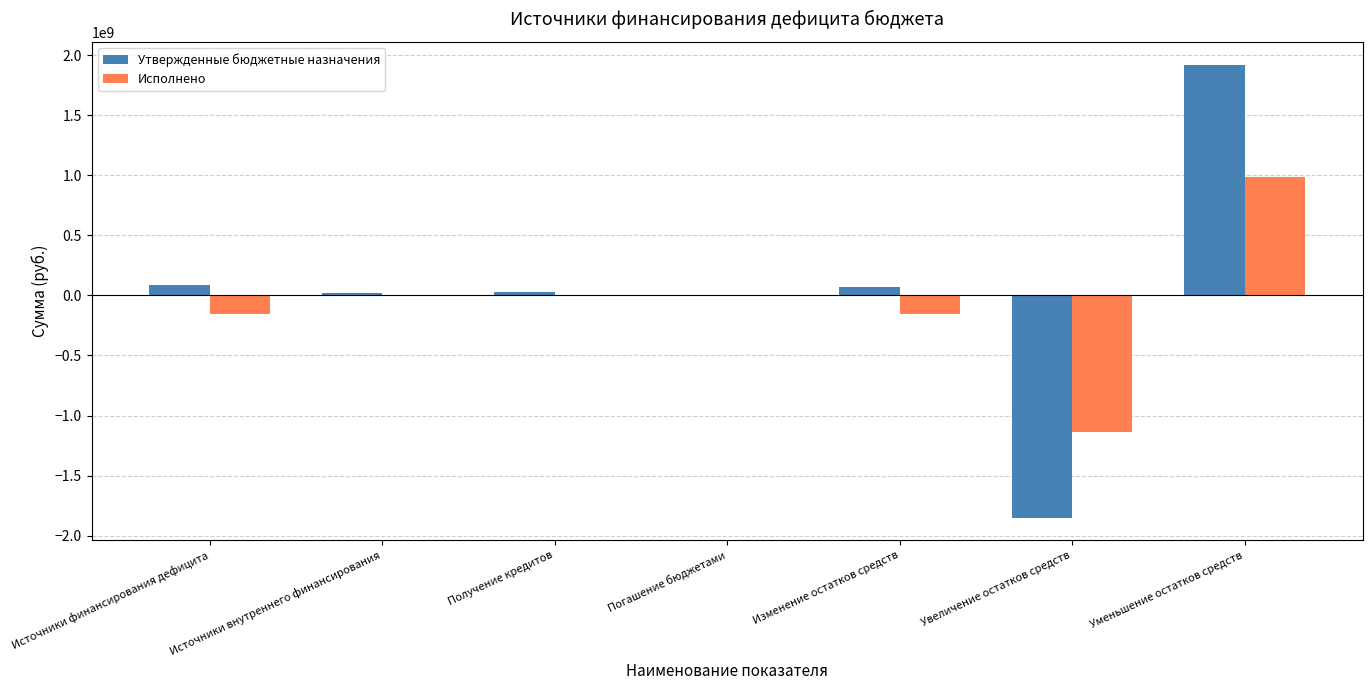

Is it true that Исполнено equals 0.0 at Источники внутреннего финансирования?

True